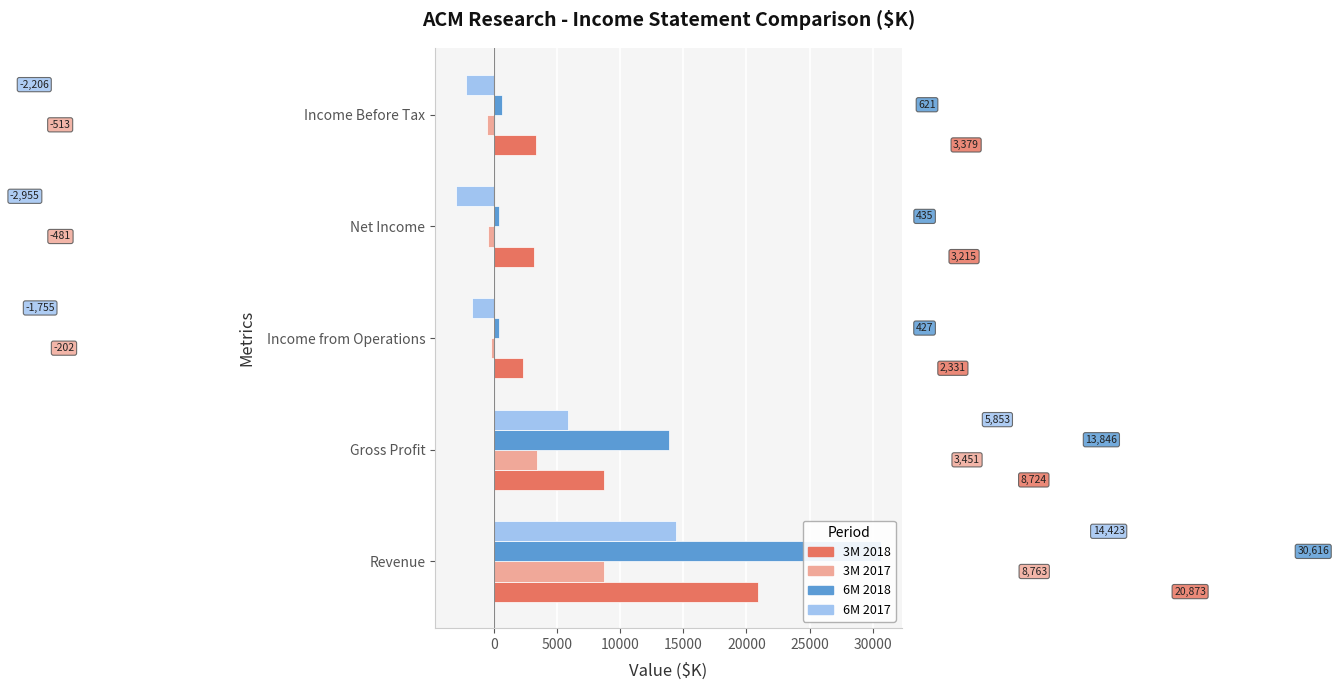

Is the value of 3M 2017 at Income from Operations greater than the value of 6M 2018 at Income from Operations?

No